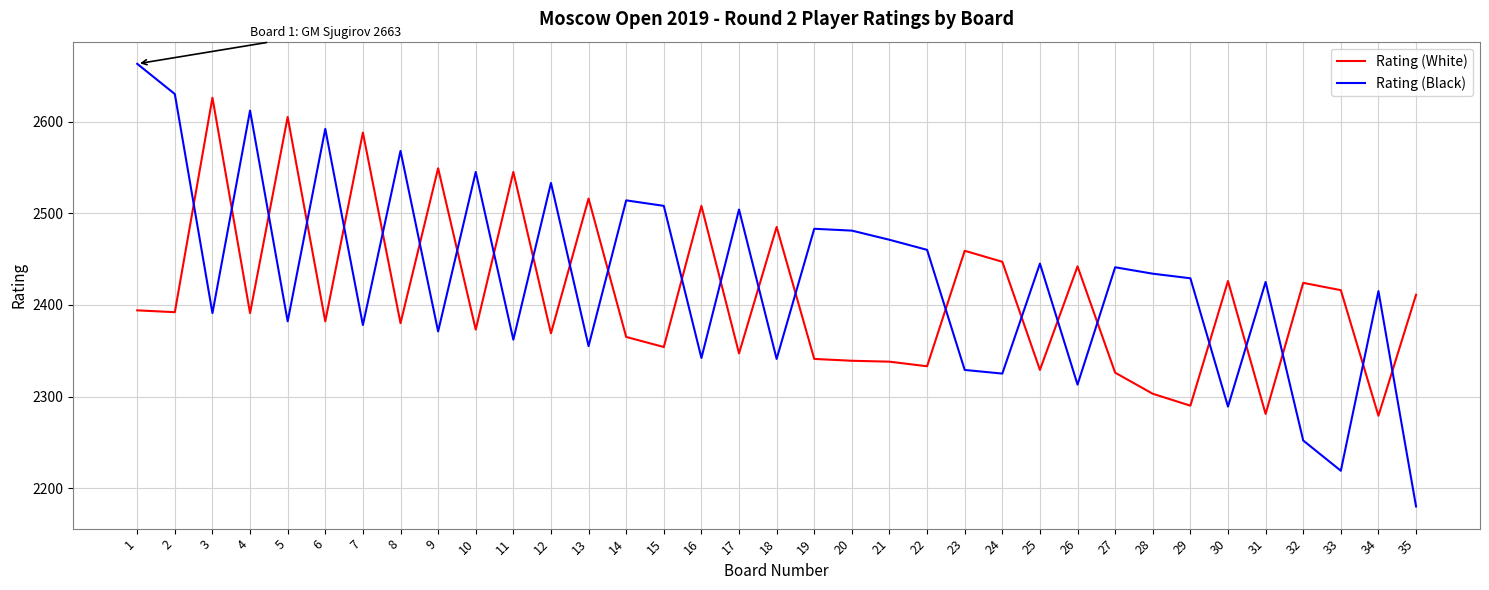

Read the Rating (Black) value at 10, to the nearest 5.

2545